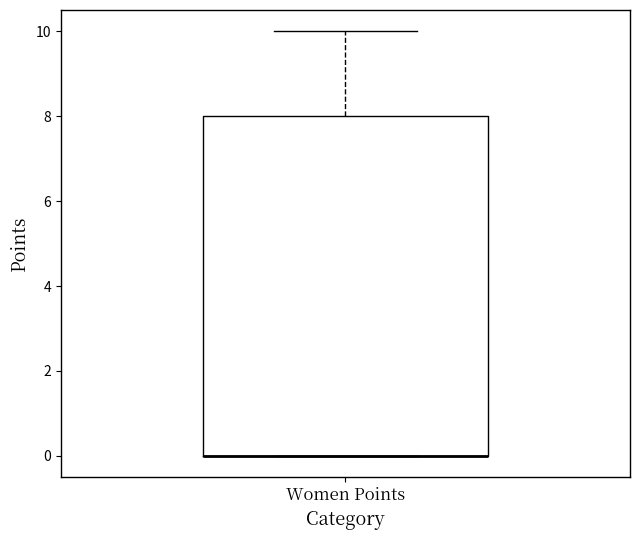

Read this box plot against the y-axis: the position of the median line, the range covered by the box, and the ends of both whiskers. The values are not printed on the chart, so give them approximately, as read against the axis.

median 0 (drawn on the box's lower edge), box 0 to 8, whiskers 0 to 10